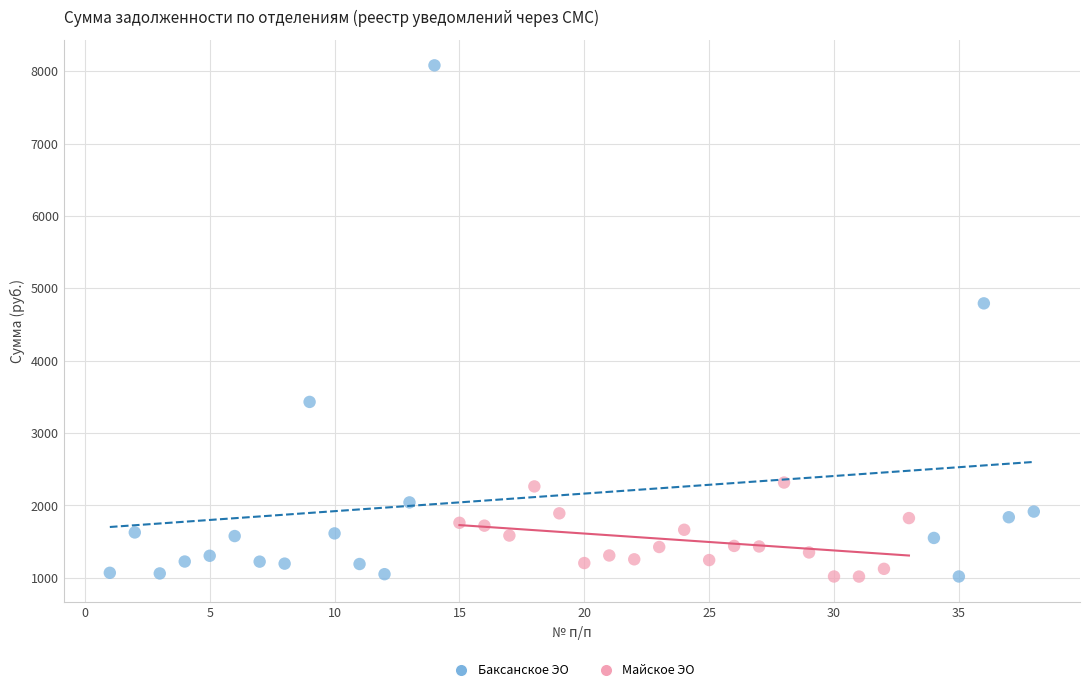

Which series reaches the maximum Y coordinate?

Баксанское ЭО